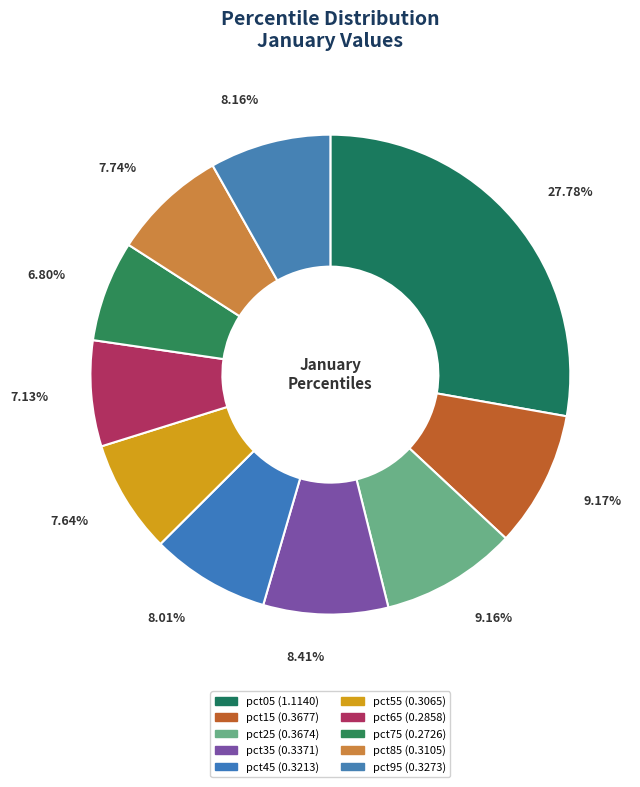

The pct75 slice represents 13% of the pie. True or false?

False